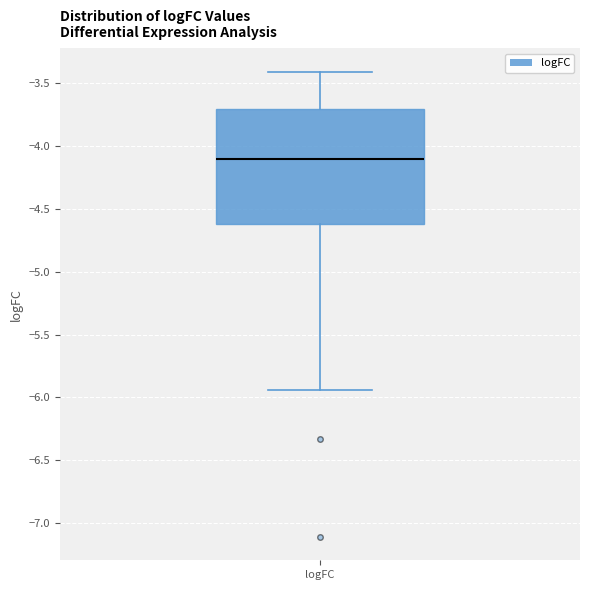

Transcribe this box plot: give where the median line is, the range the box spans, and where the two whiskers end, as read against the y-axis. The values are not printed on the chart, so give them approximately, as read against the axis.

median -4.10, box -4.60 to -3.70, whiskers -5.95 to -3.40